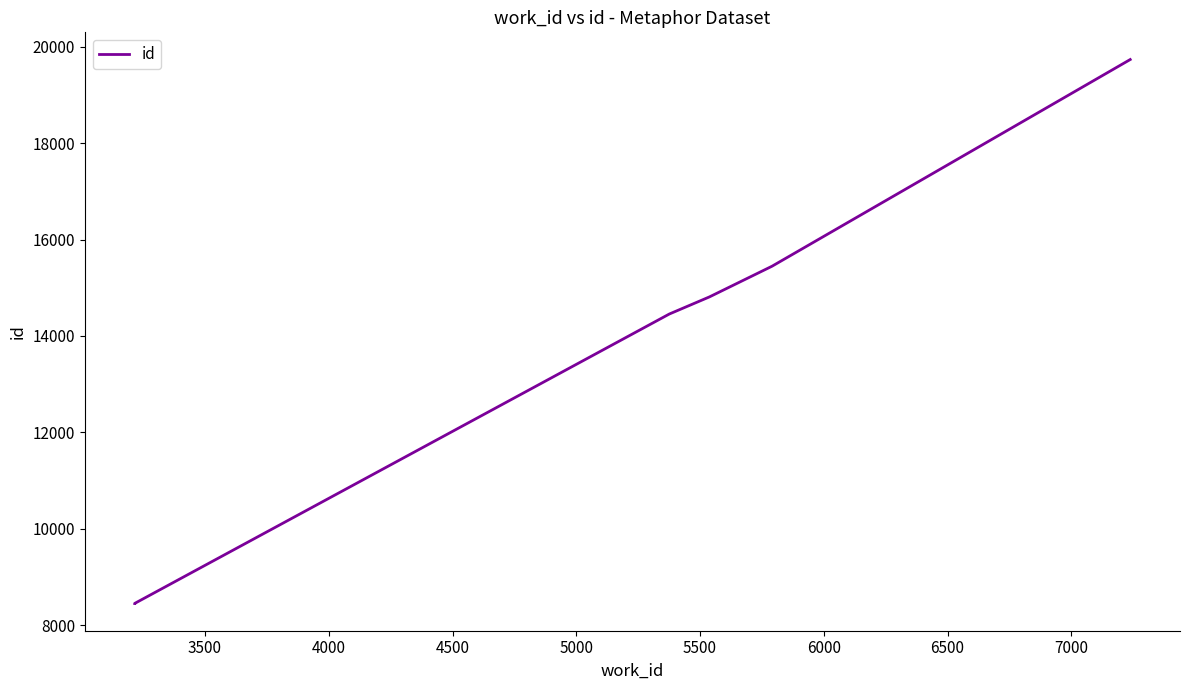

How many lines are shown in the chart?

1